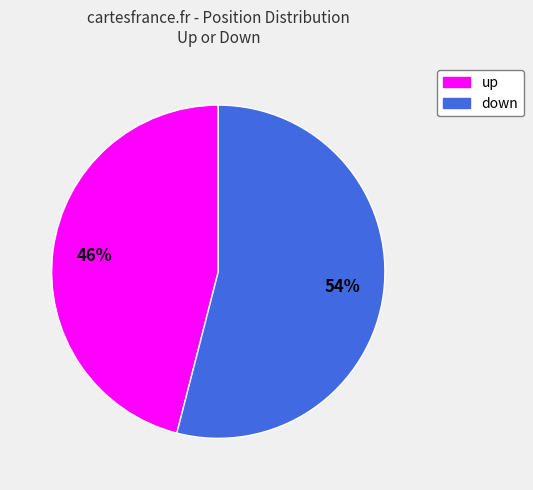

To the nearest percent, what is the combined percentage of up and down?

100%